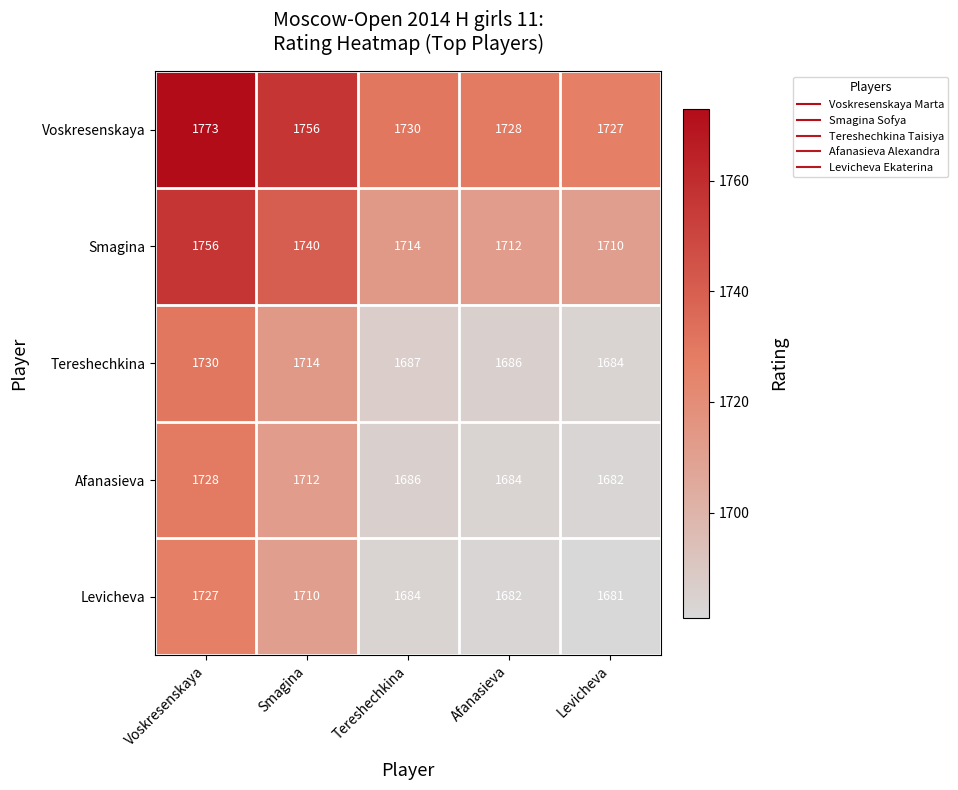

What is the average value of the Voskresenskaya series?

1743